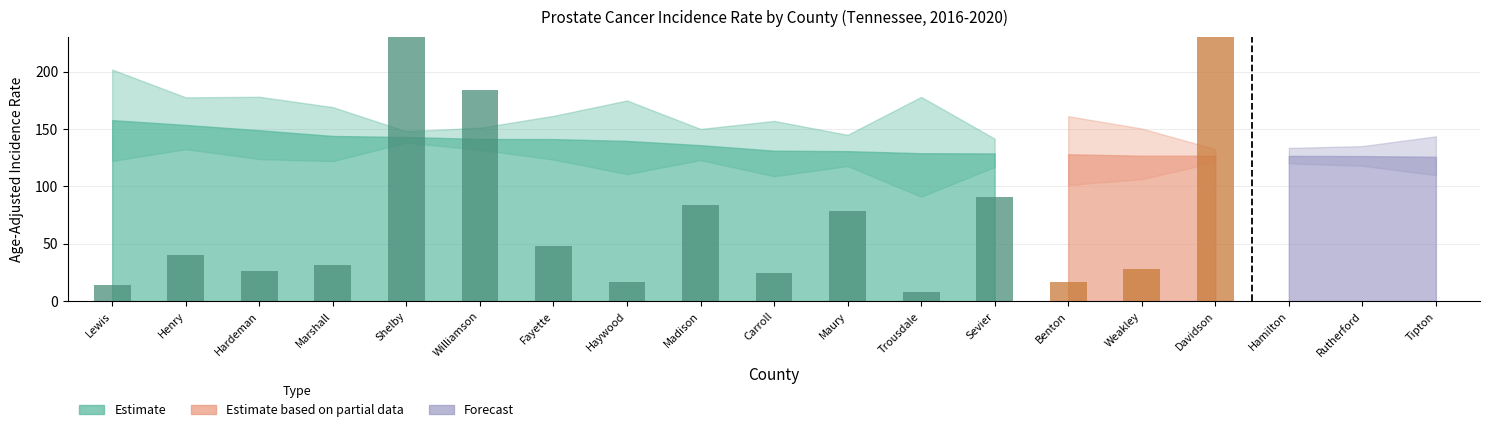

How many data points in Lower CI are less than 120?

9